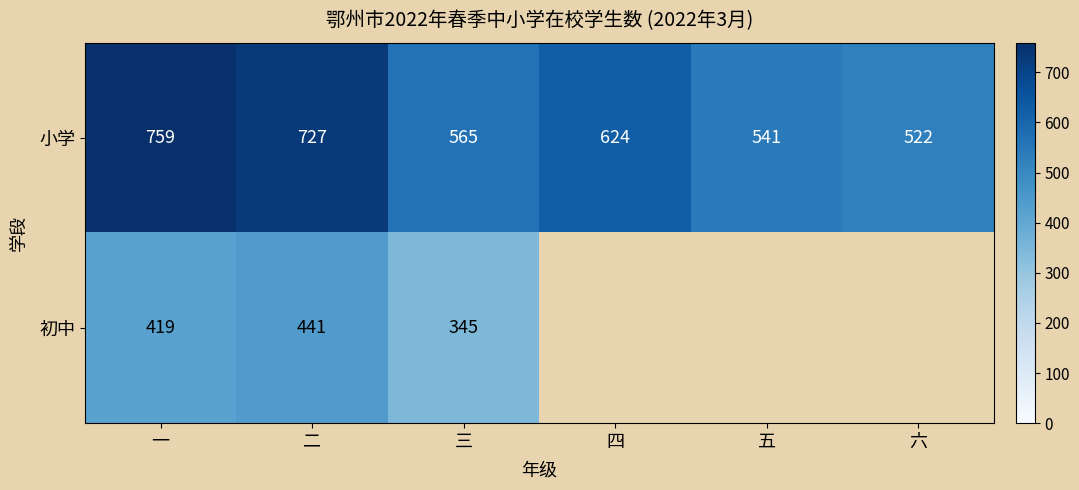

What is the difference between the maximum and second lowest values in the 小学 series?

218